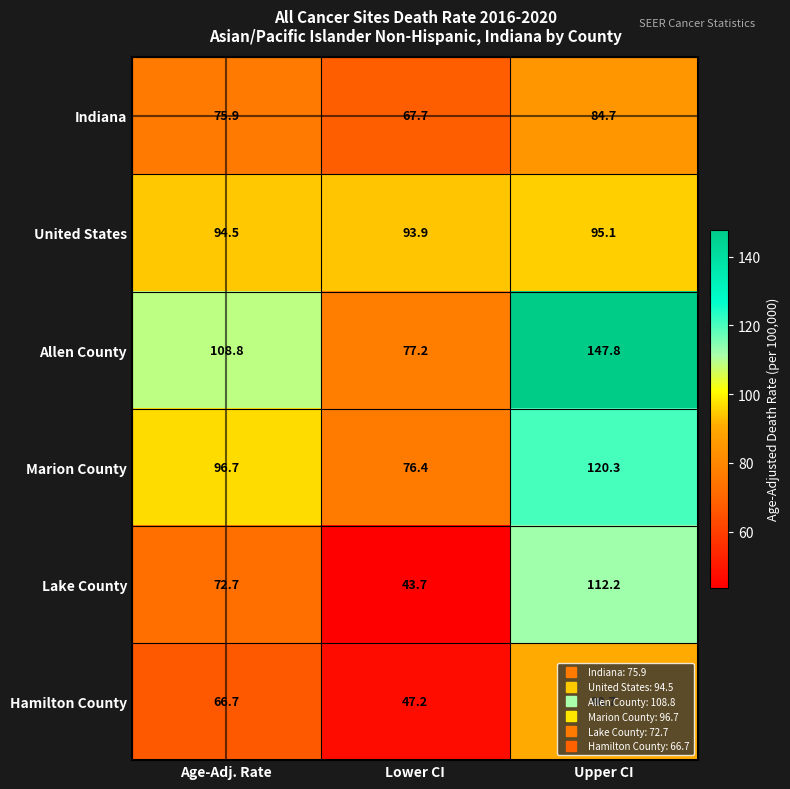

The value of Hamilton County at Age-Adj. Rate is 108.0. True or false?

False